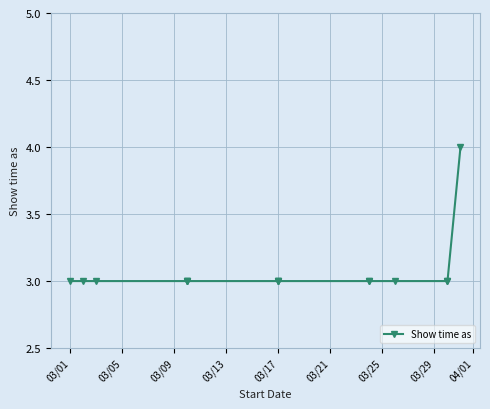

What is the average value?

3